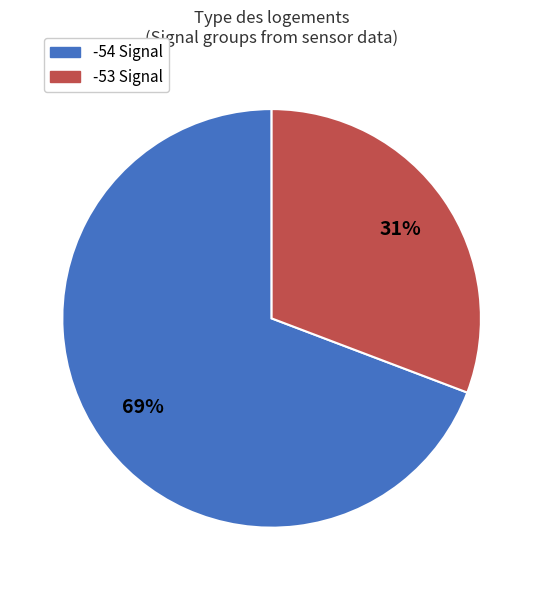

To the nearest percent, what is the average slice percentage?

50%